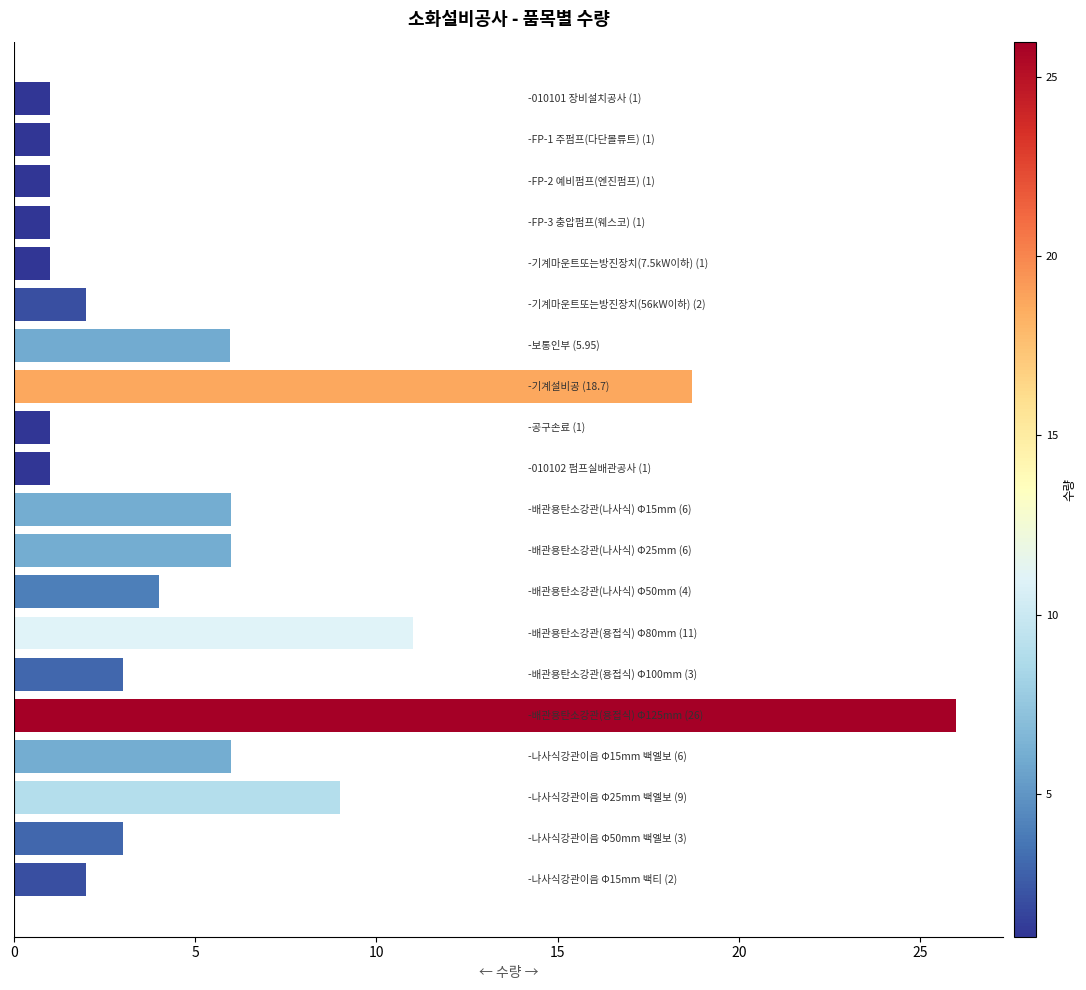

What is the value of the 6th bar from the top?

2.0